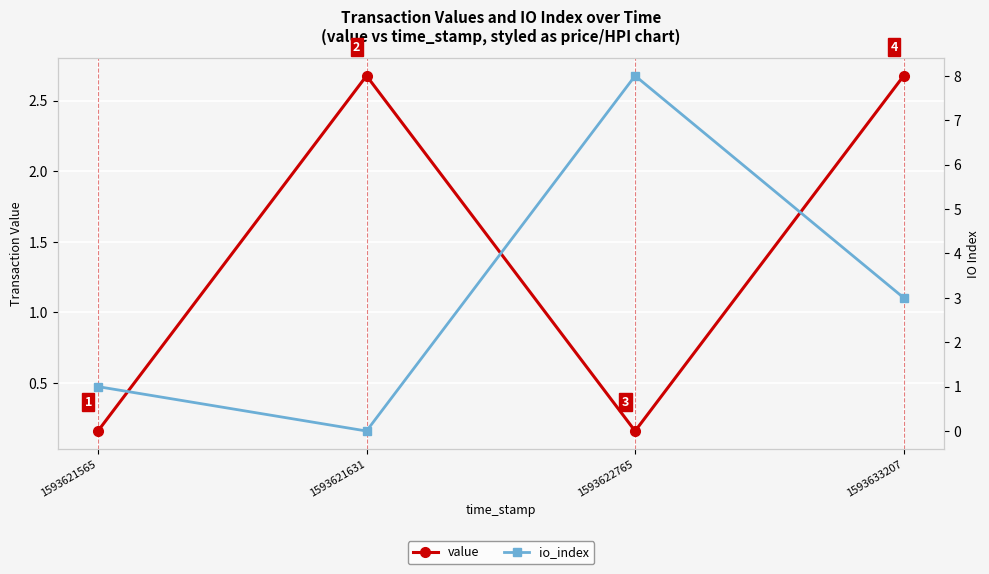

The io_index series shows 3.0 at 1593633207. True or false?

True